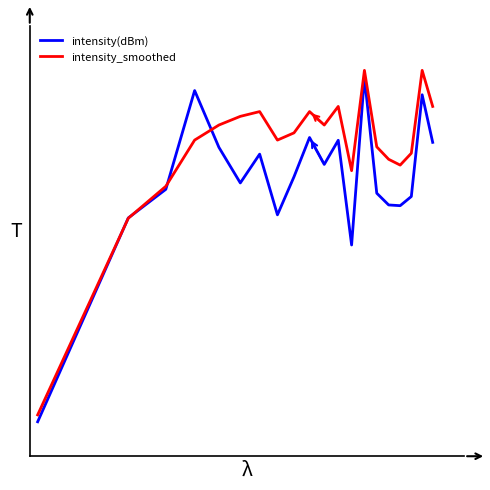

Where is the first local minimum for intensity(dBm)?

5